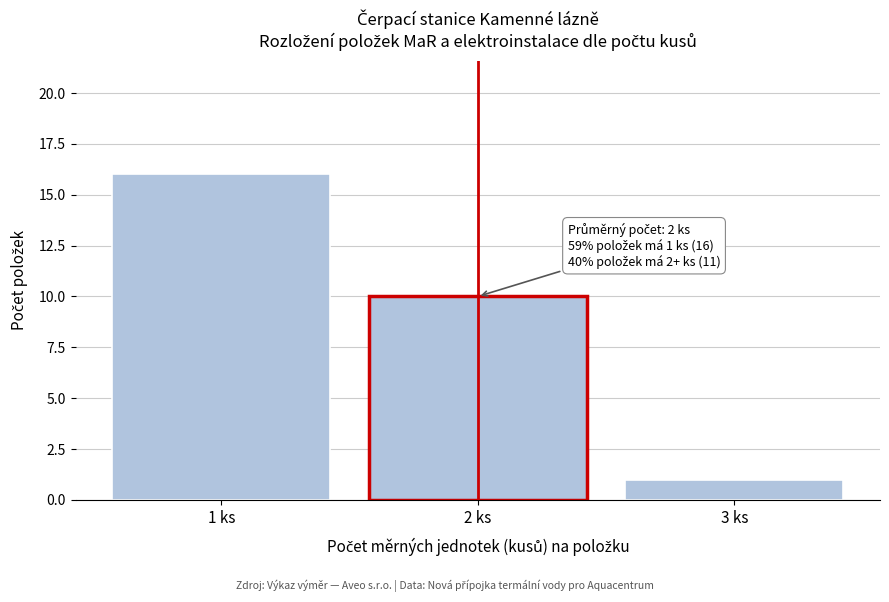

Reading left to right, transcribe all the data shown in this chart.

1 ks=16	2 ks=10	3 ks=1